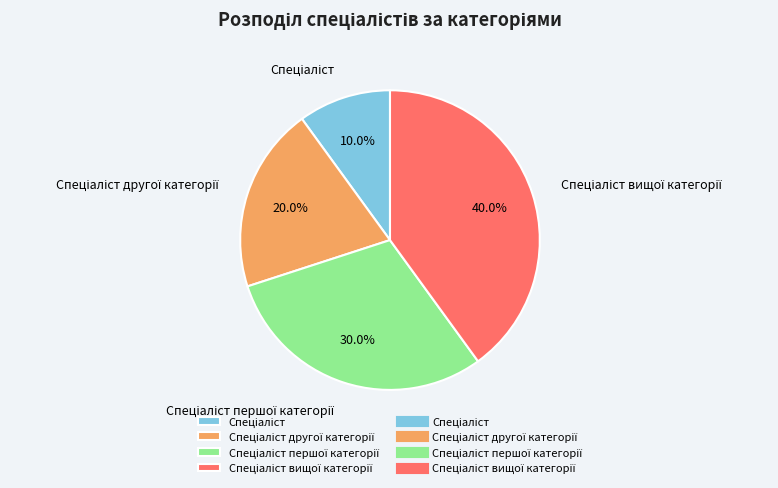

Is there any slice that represents more than half of the pie?

No